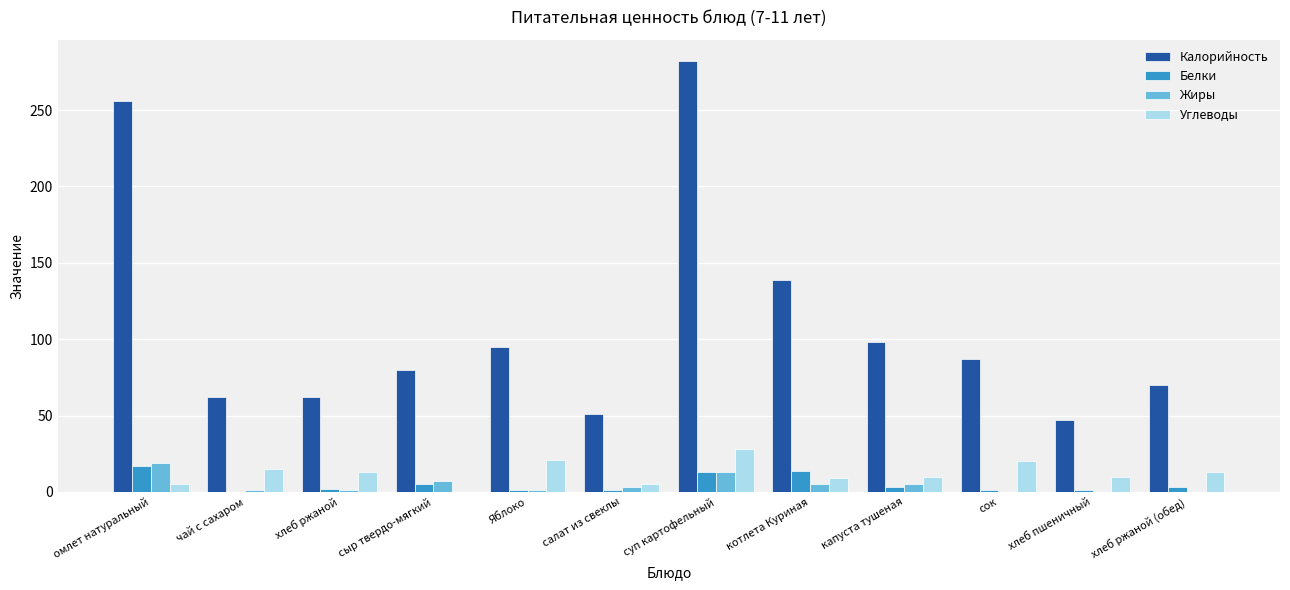

What is the sum of the Углеводы values at хлеб пшеничный and салат из свеклы?

15